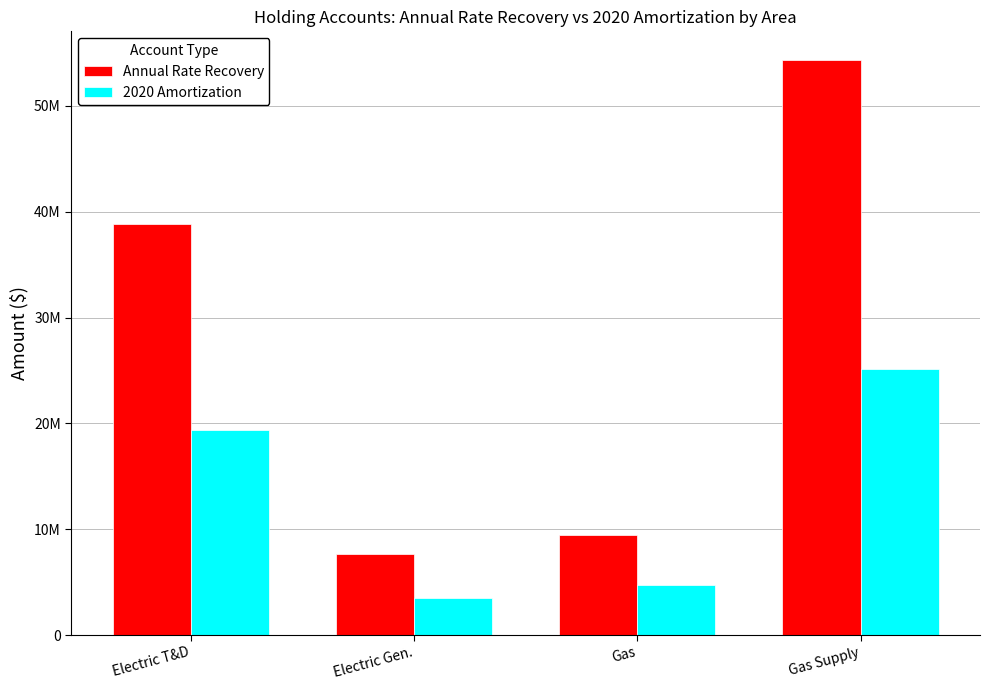

Where is 2020 Amortization nearest to the value 14278699?

Electric T&D